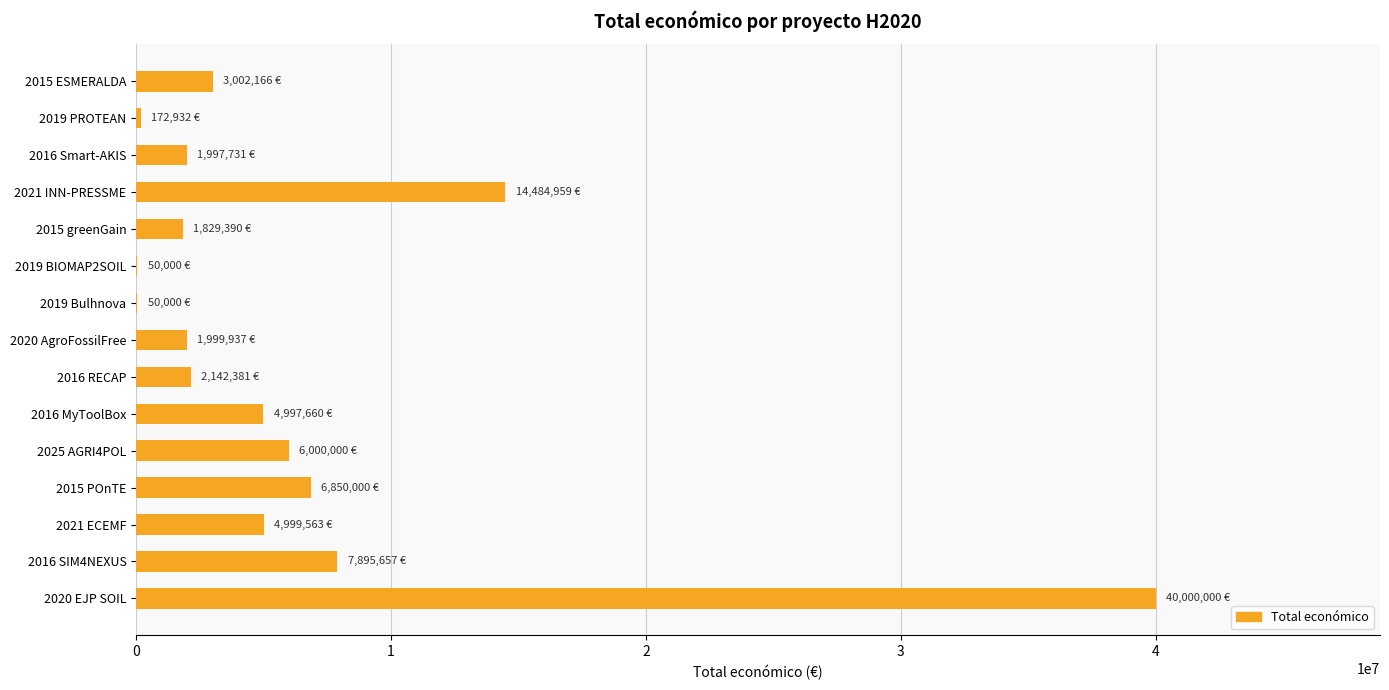

What is the change in value from 2015 ESMERALDA to 2021 ECEMF?

+1997397